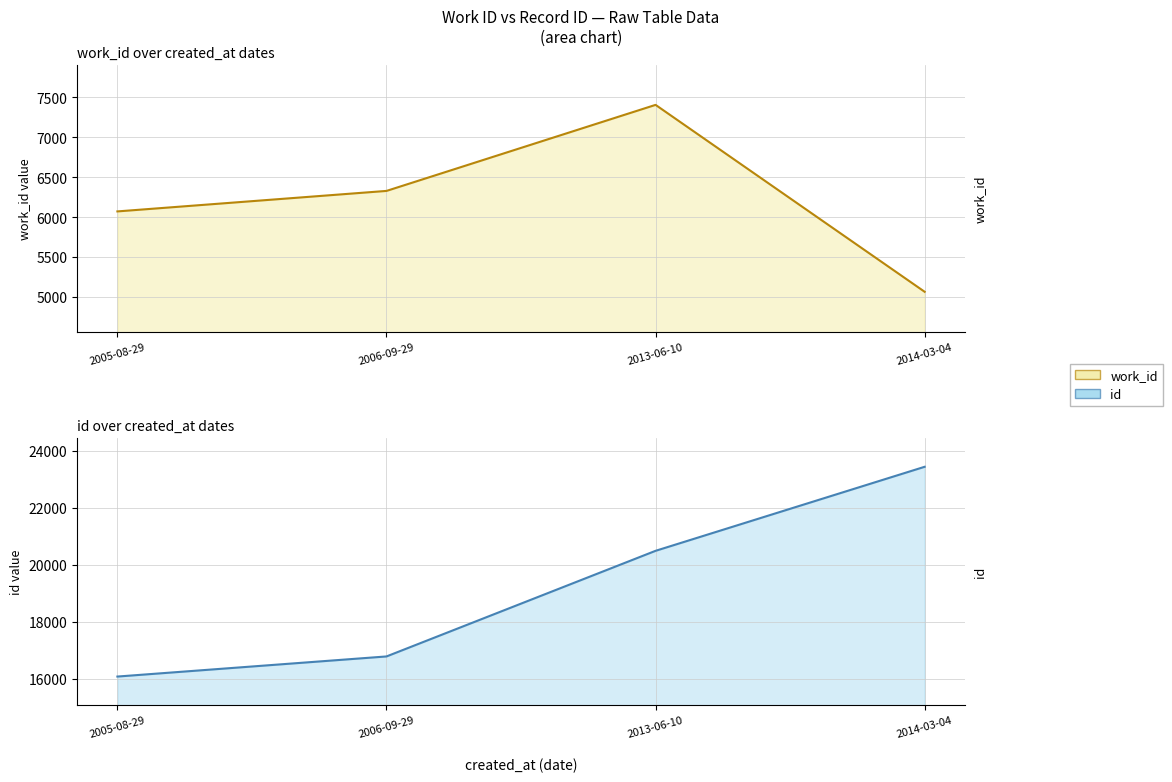

Rank the series by their average value, from lowest to highest.

work_id, id